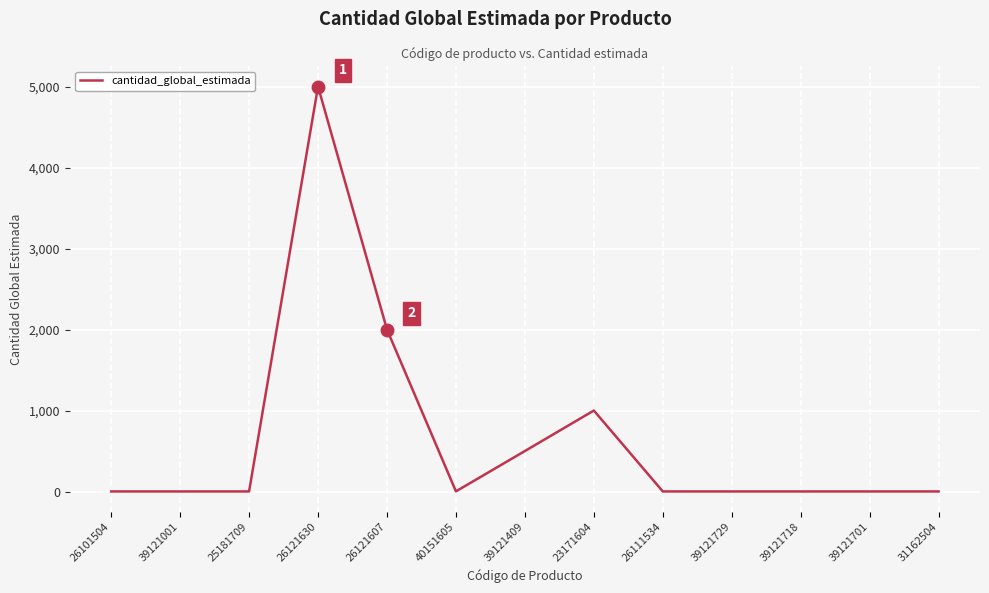

True or false: there are more than 0 points higher than both neighbors.

True